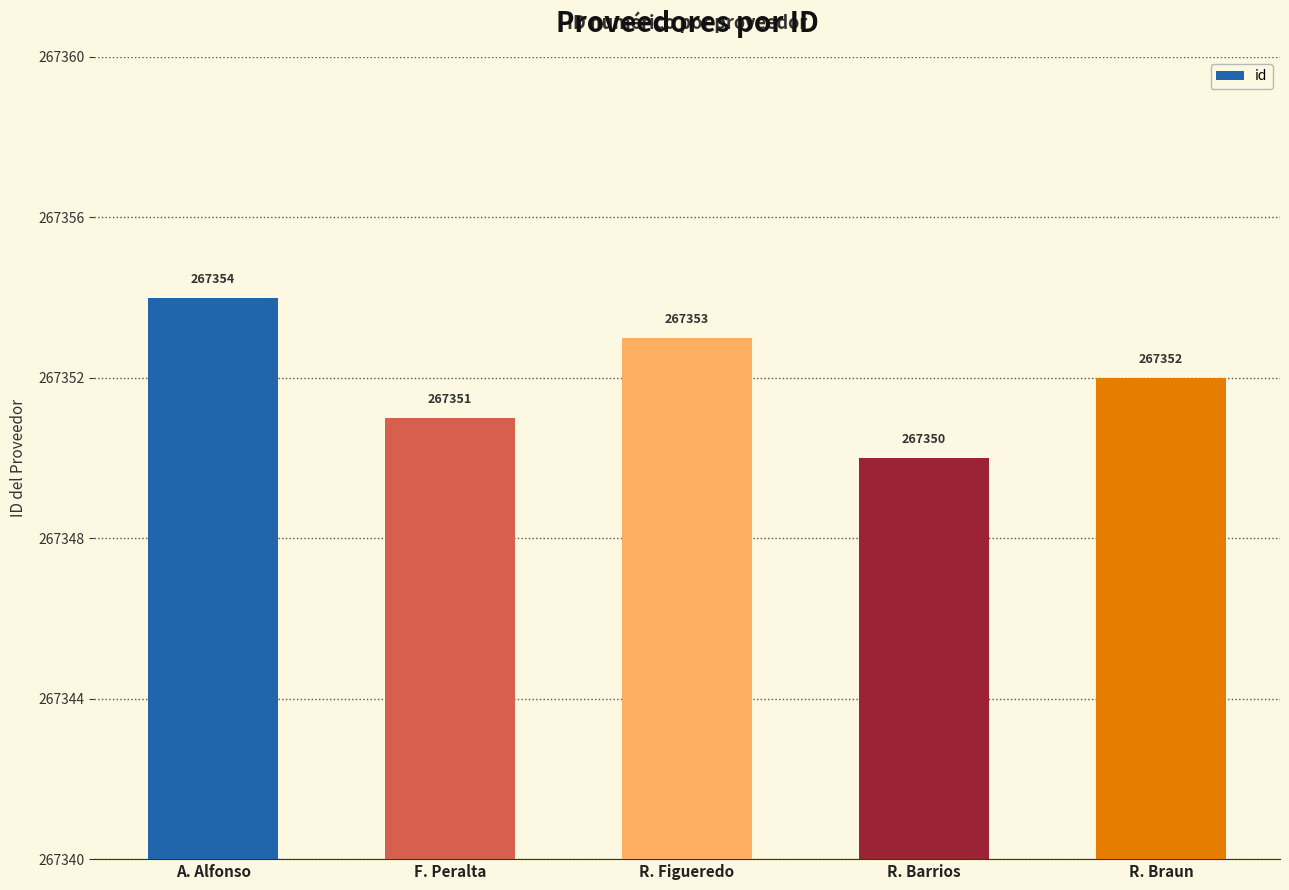

Rank the categories by value from lowest to highest.

R. Barrios, F. Peralta, R. Braun, R. Figueredo, A. Alfonso